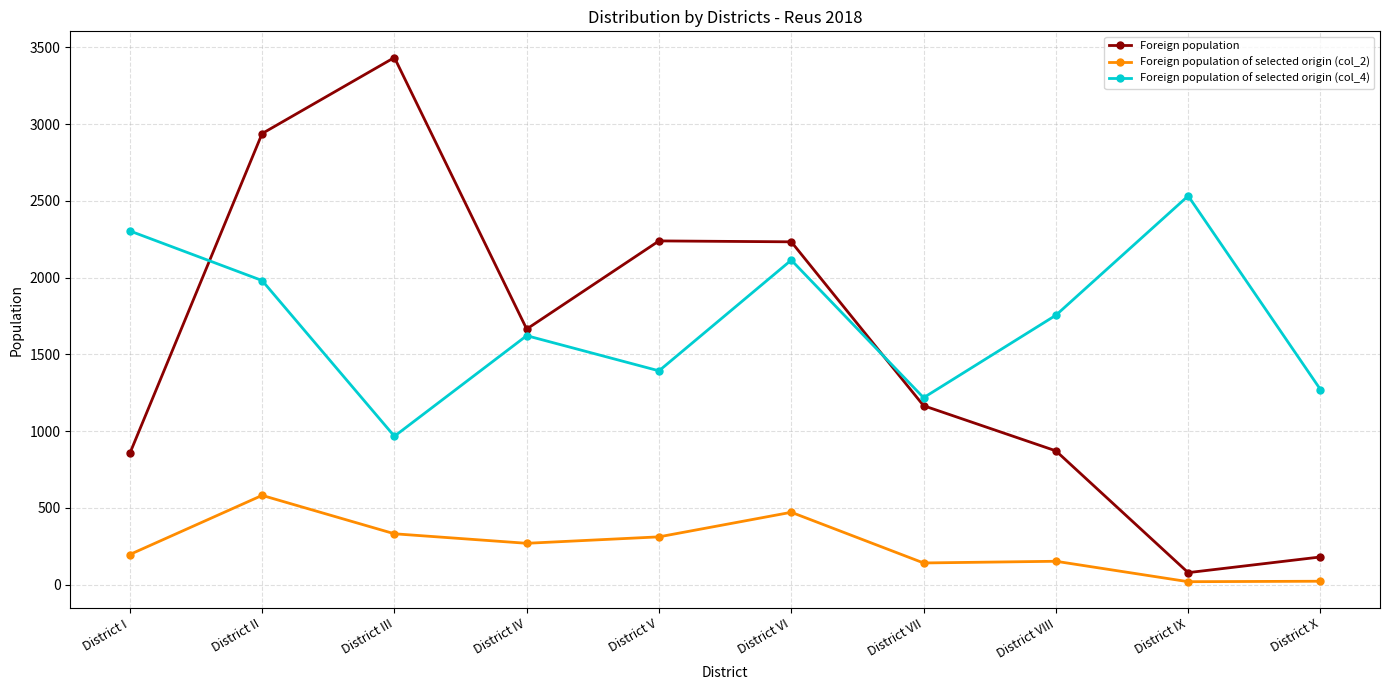

Is it true that Foreign population equals 3433 at District III?

True